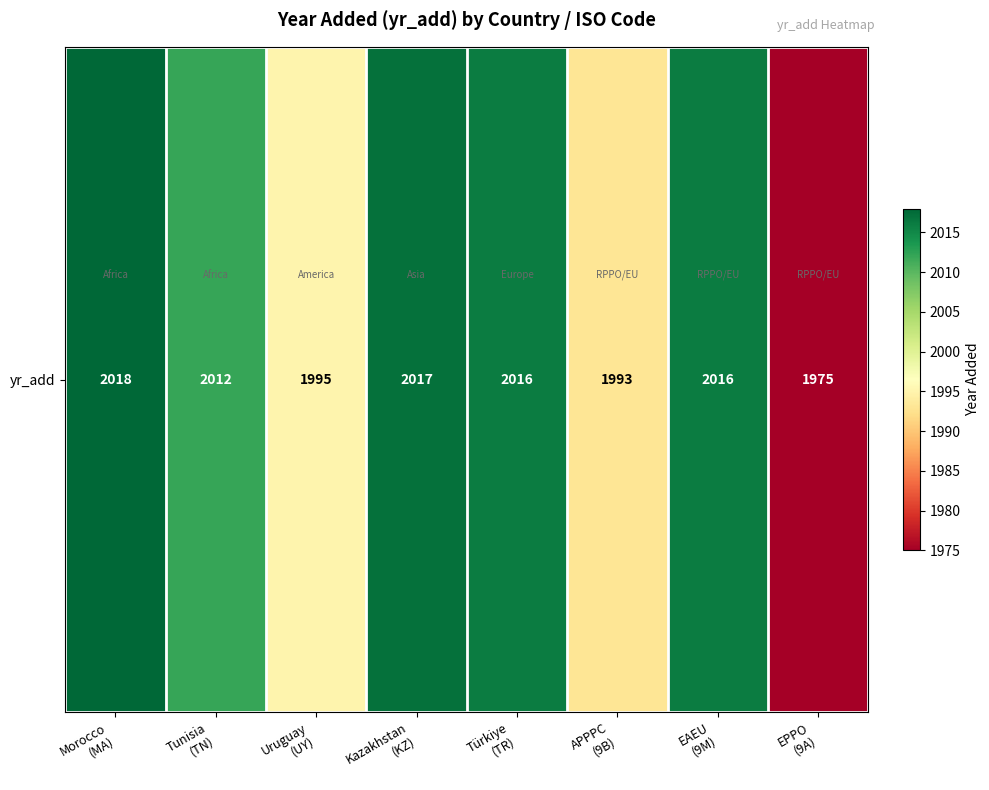

True or false: the data shows 1993 at APPPC
(9B).

True